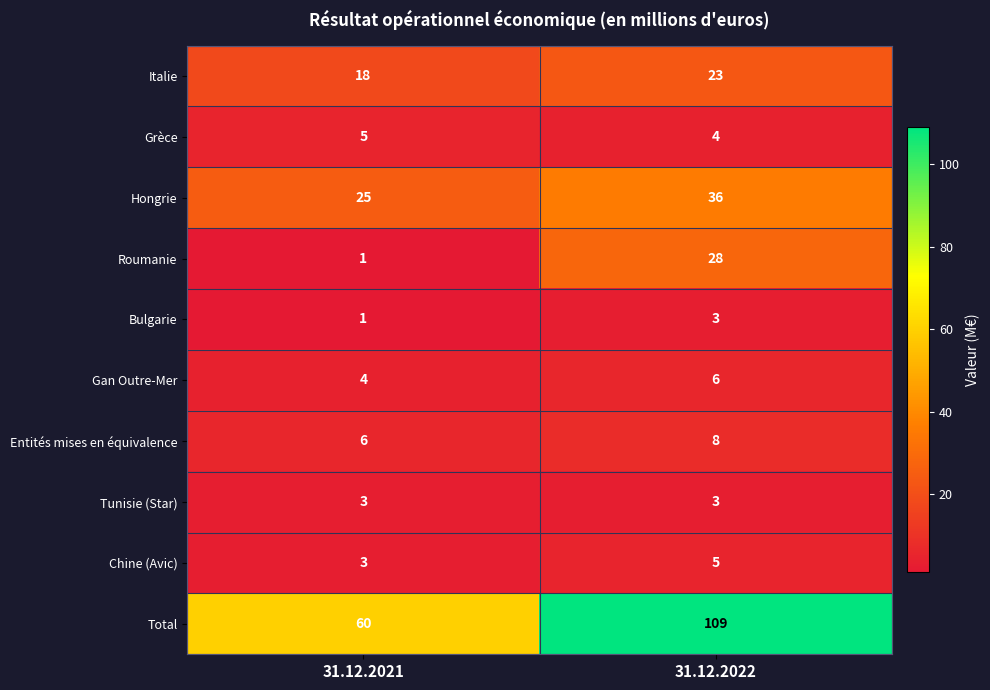

At how many categories does at least one series exceed 39?

2